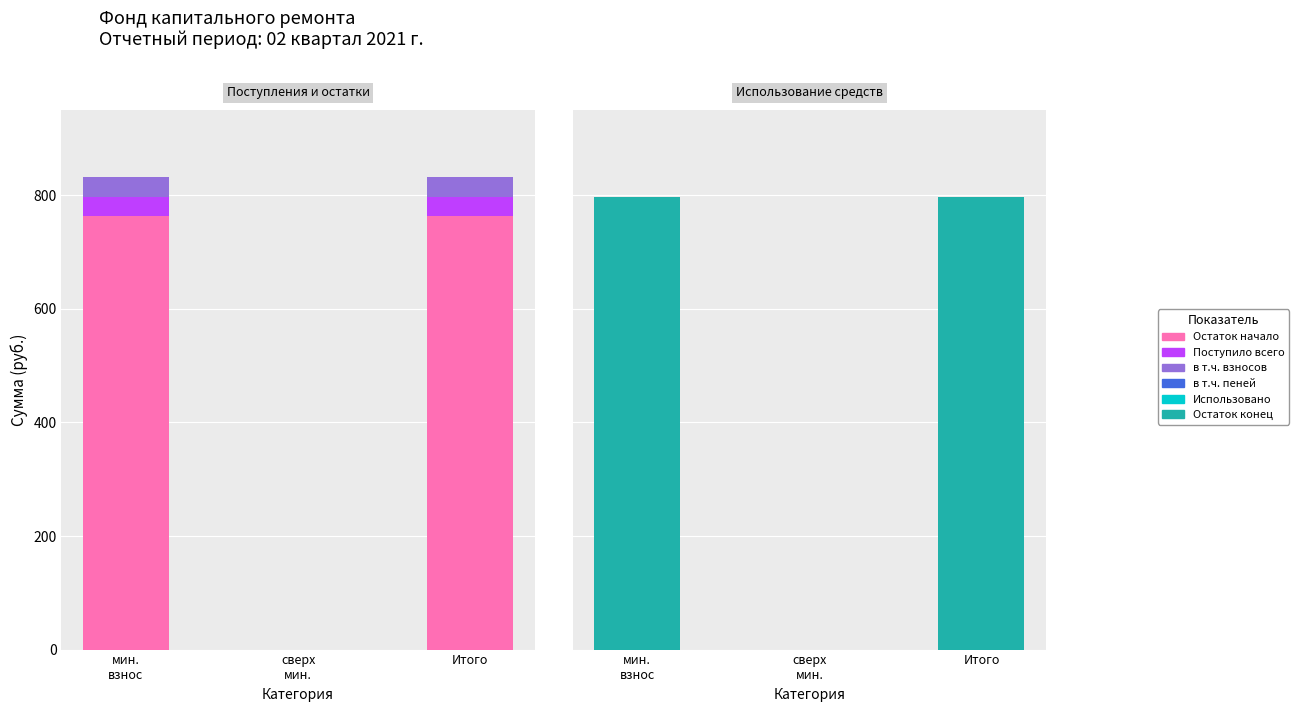

At which category does the chart reach its minimum across all series?

сверх
мин.